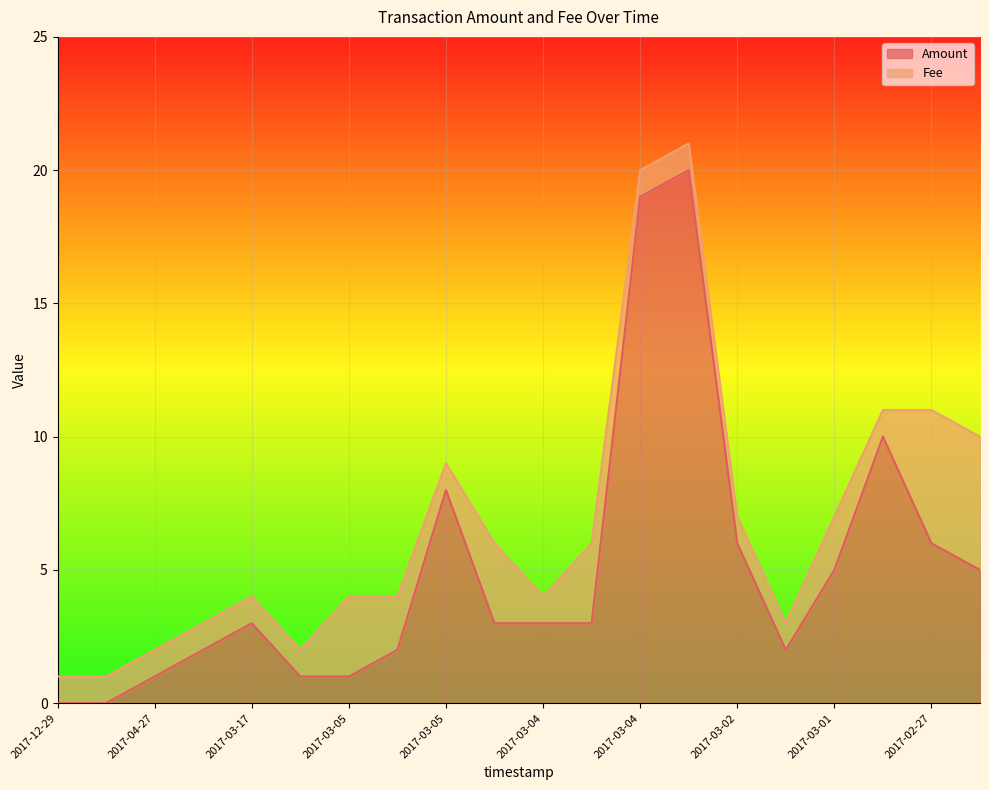

How many interior local peaks (higher than both neighbors) does the data have?

4